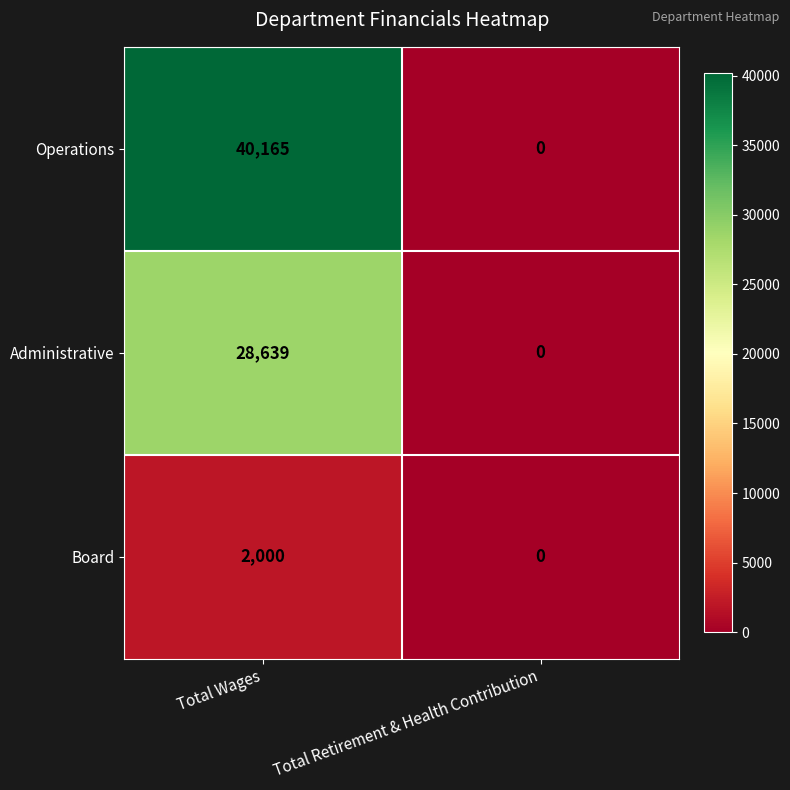

List the series in order of their overall mean, lowest first.

Board, Administrative, Operations